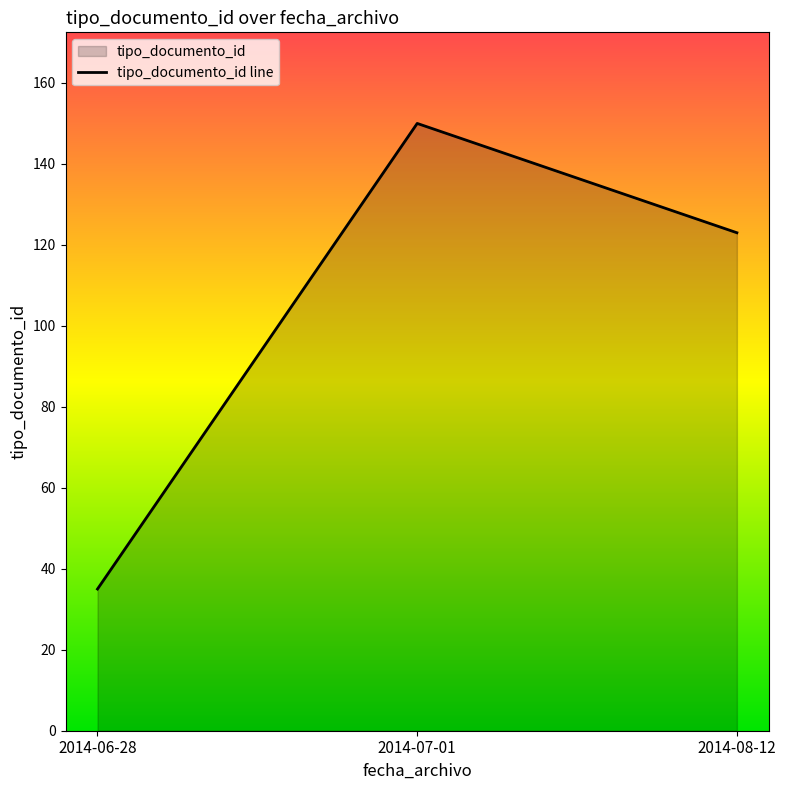

How many lines are shown in the chart?

1